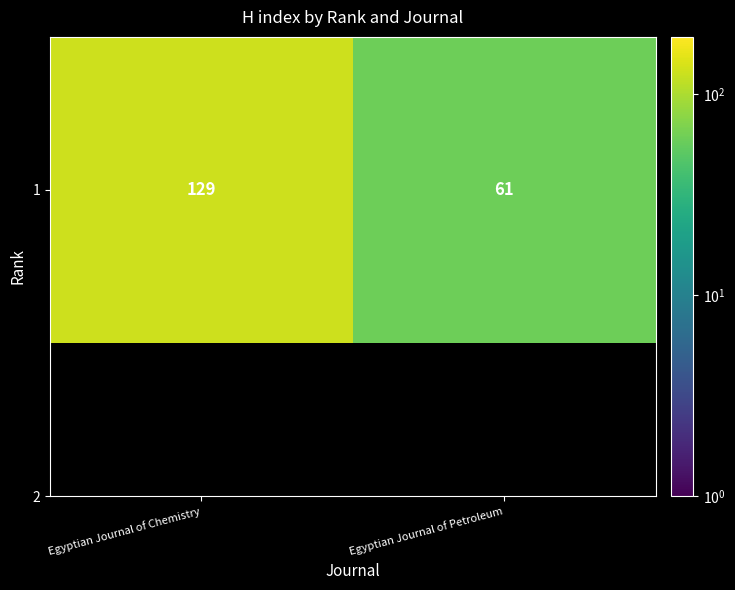

Which label corresponds to the smallest value in the chart?

Egyptian Journal of Petroleum